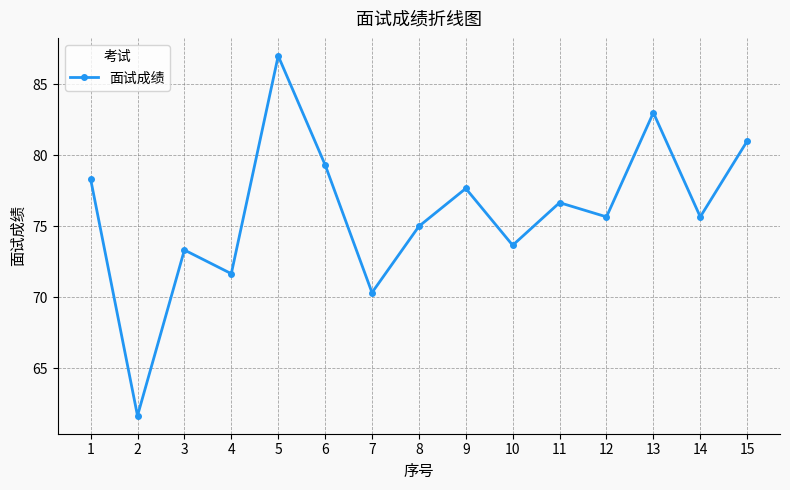

Reading left to right, what are all the values shown in this chart?

78.3	61.7	73.3	71.7	87.0	79.3	70.3	75.0	77.7	73.7	76.7	75.7	83.0	75.7	81.0